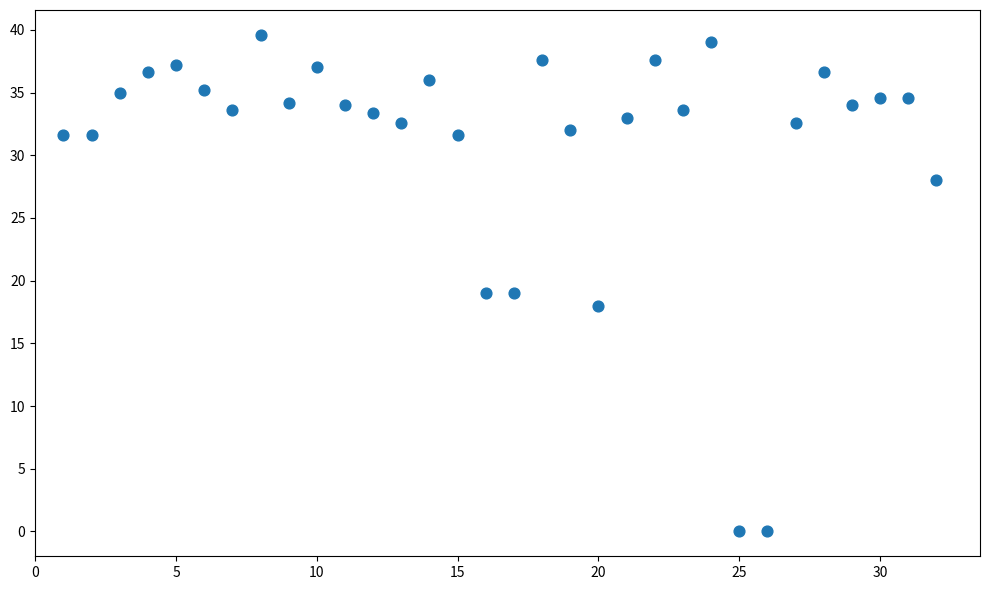

What is the range of Y values (max minus min)?

39.6